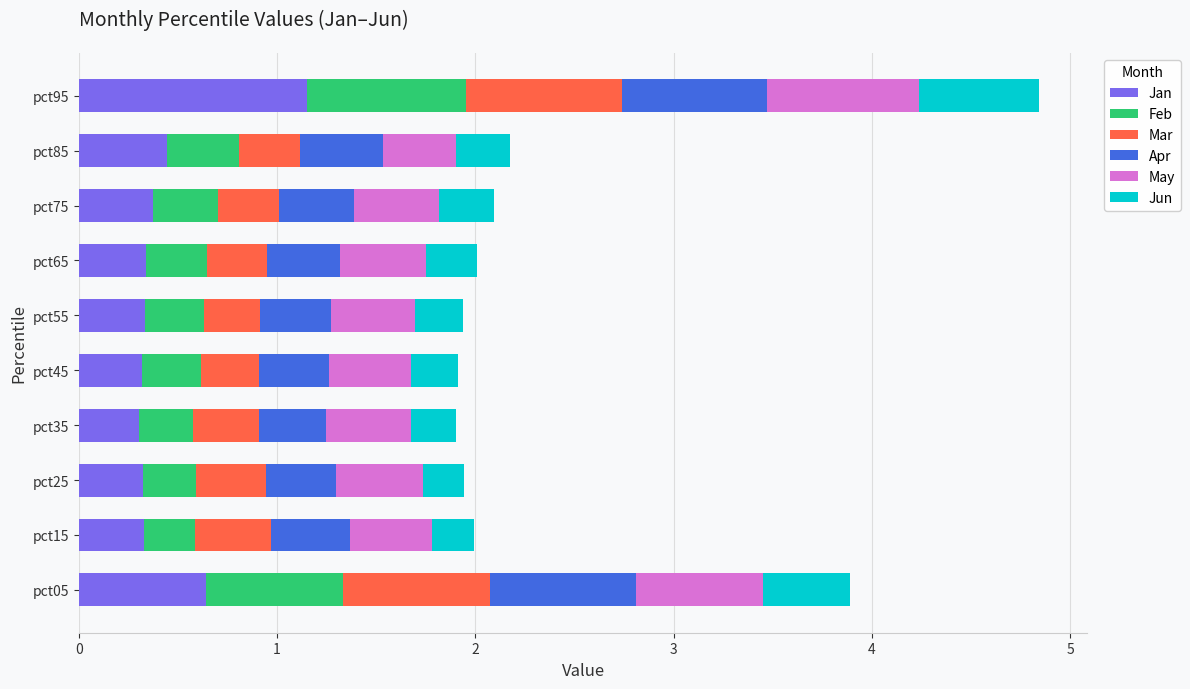

The Jan series shows 0.3 at pct45. True or false?

True